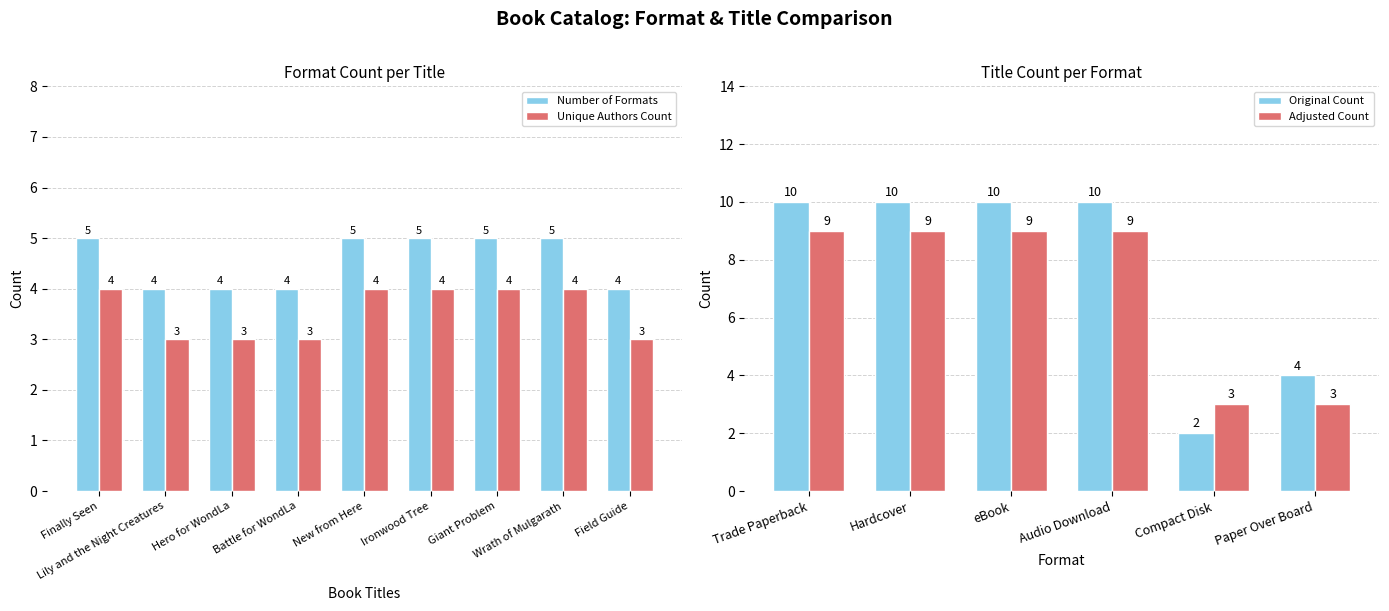

What is the minimum value for Unique Authors Count?

3